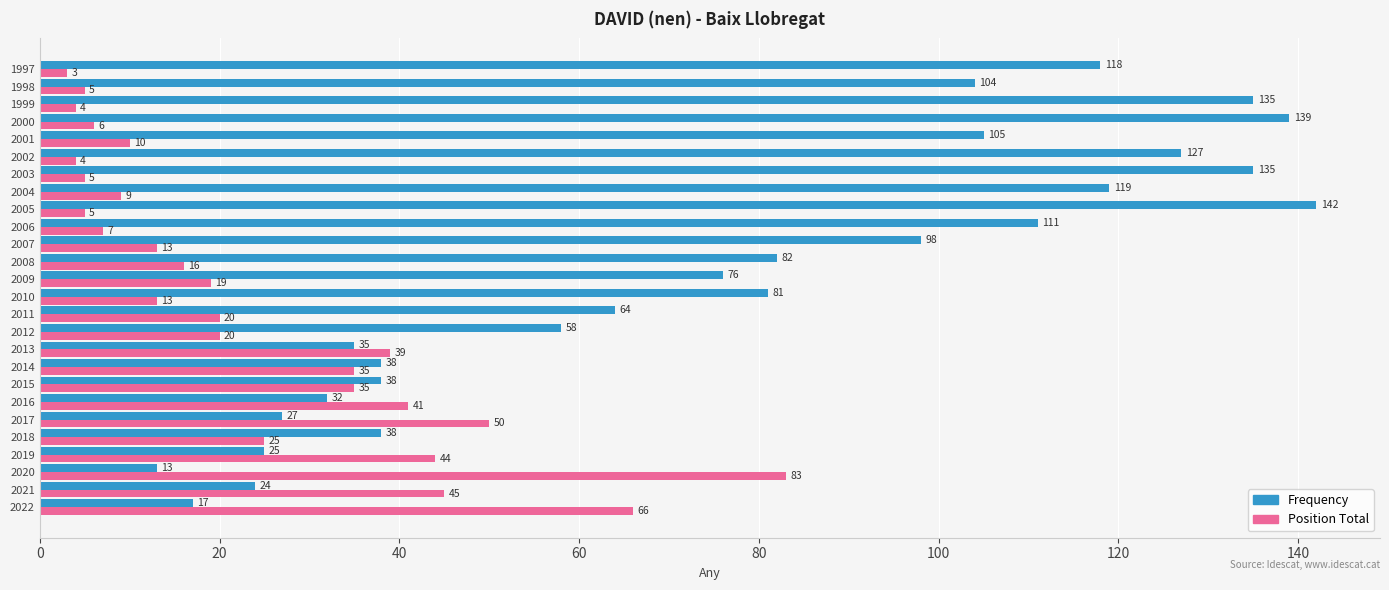

Rank the series by their maximum value, from lowest to highest.

Position Total, Frequency